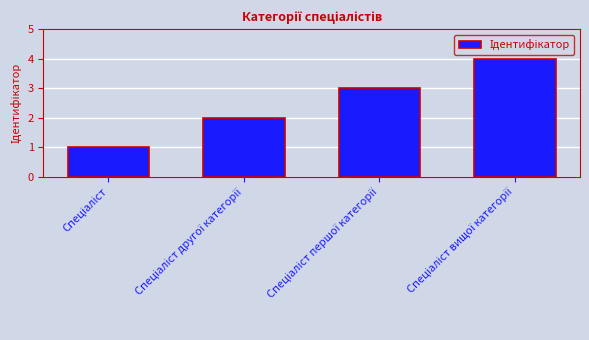

What is the greatest value displayed?

4